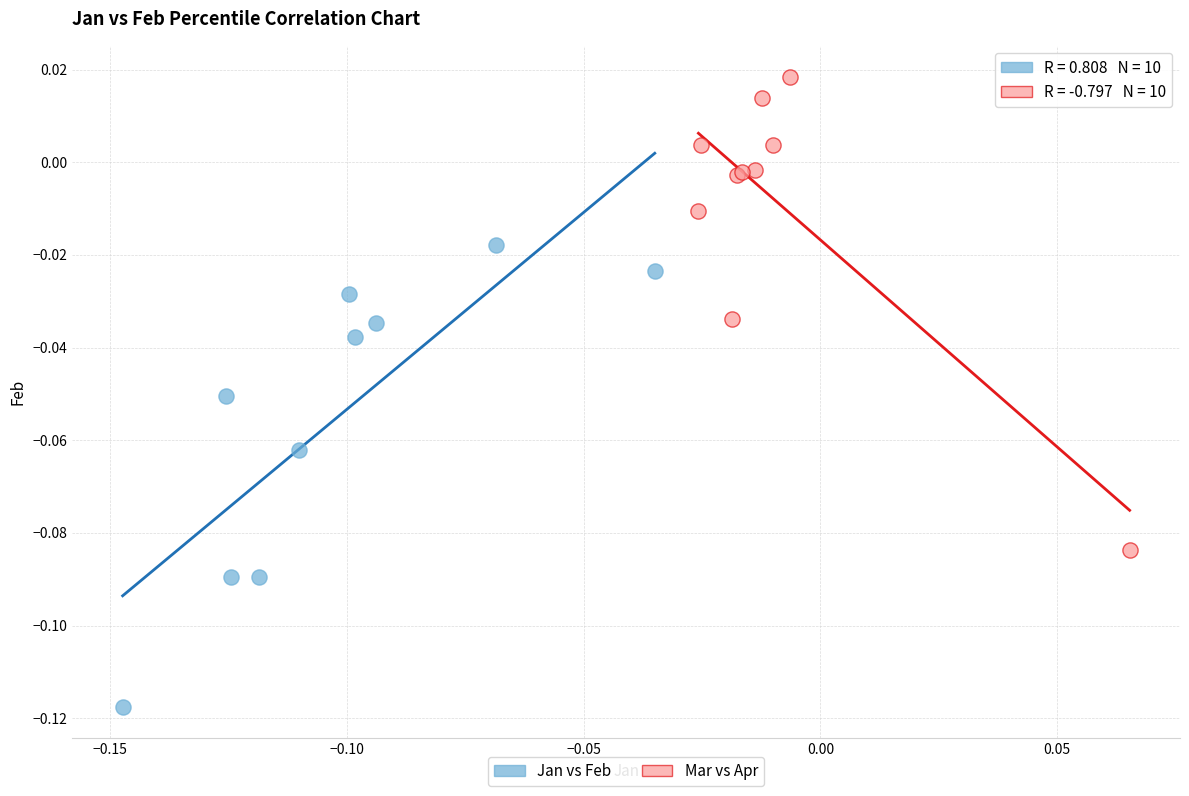

Which series reaches the minimum Y coordinate?

Jan vs Feb